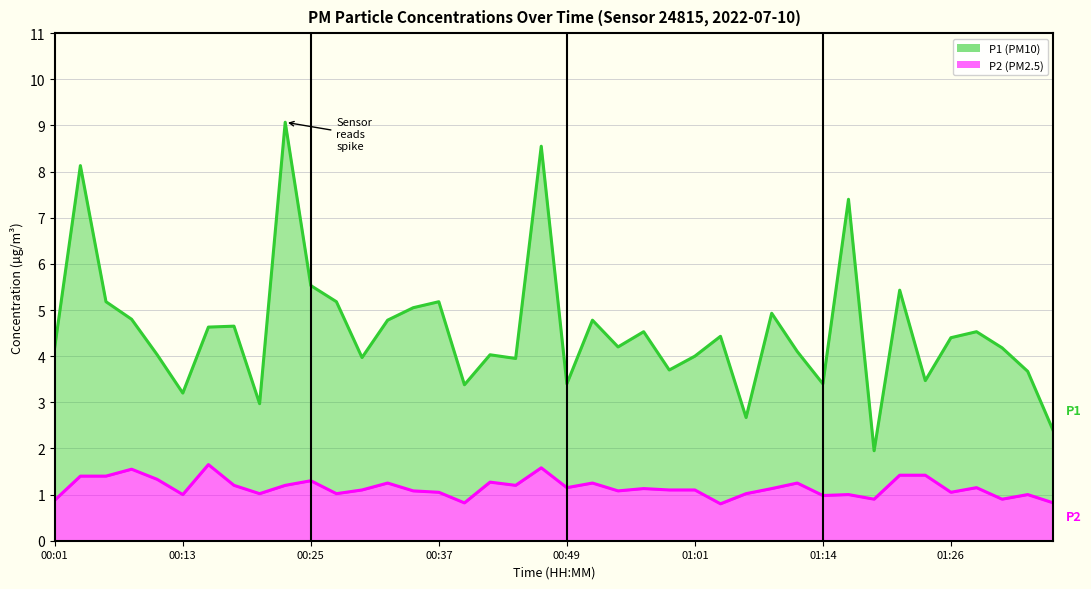

At how many categories does at least one series exceed 2?

39